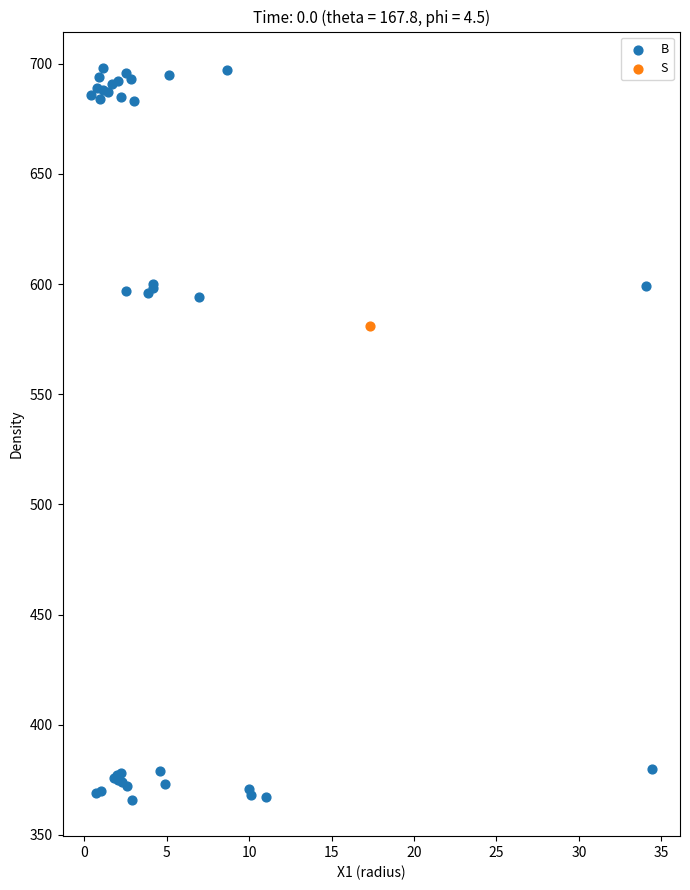

What are all the series names shown in the legend?

B, S